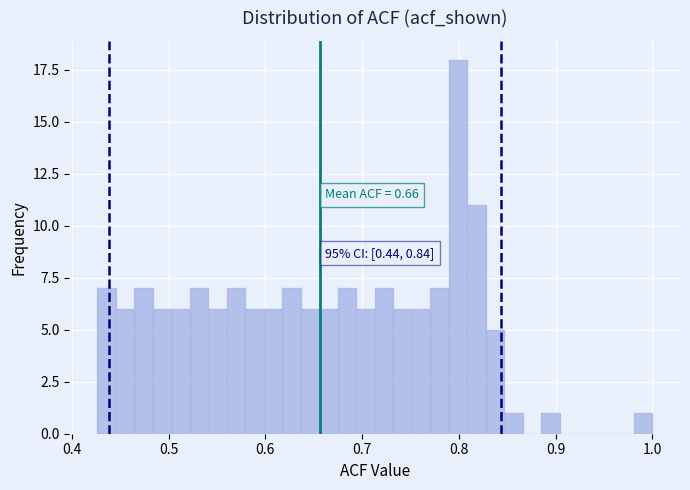

Read against the x-axis, roughly where is the centre of the tallest bar?

0.80